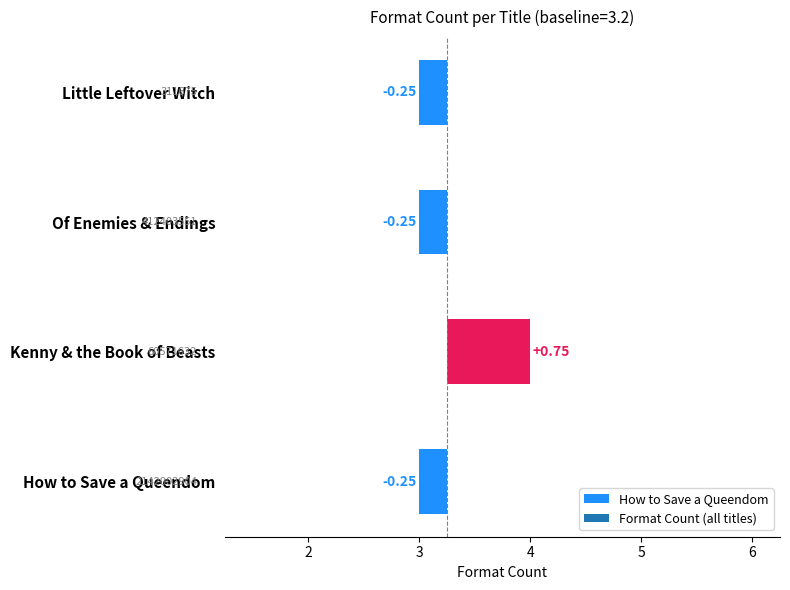

The value at Kenny & the Book of Beasts is 4. True or false?

True